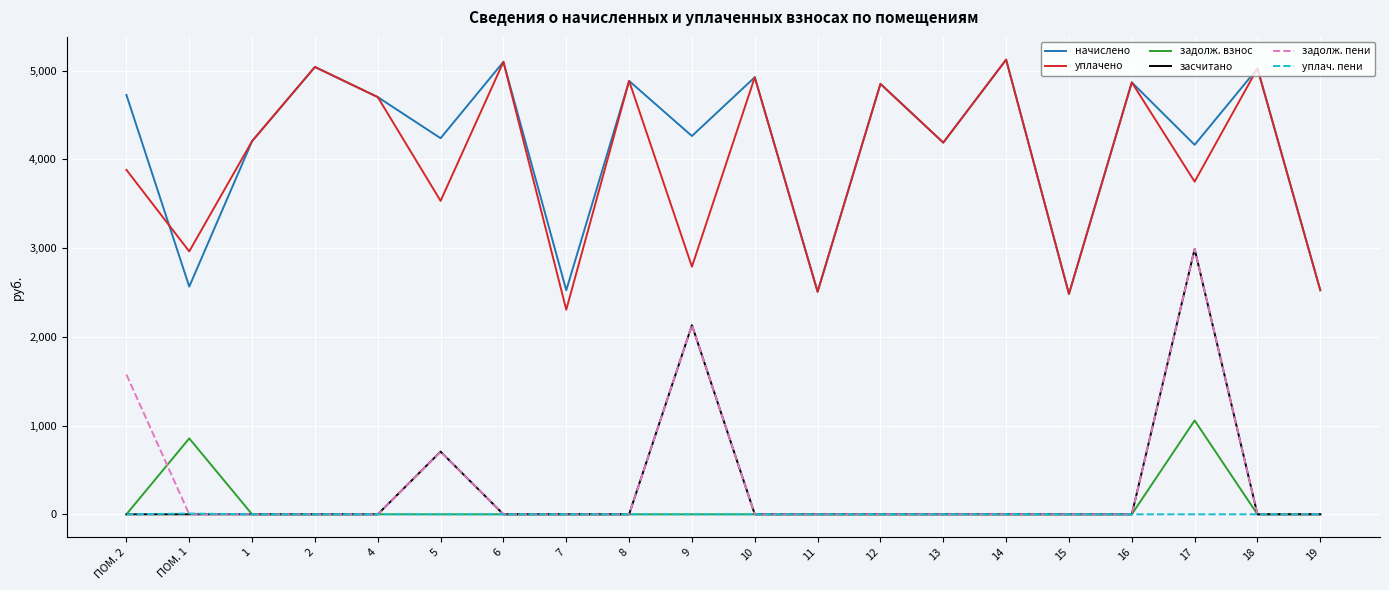

True or false: уплач. пени and начислено intersect in this chart.

False